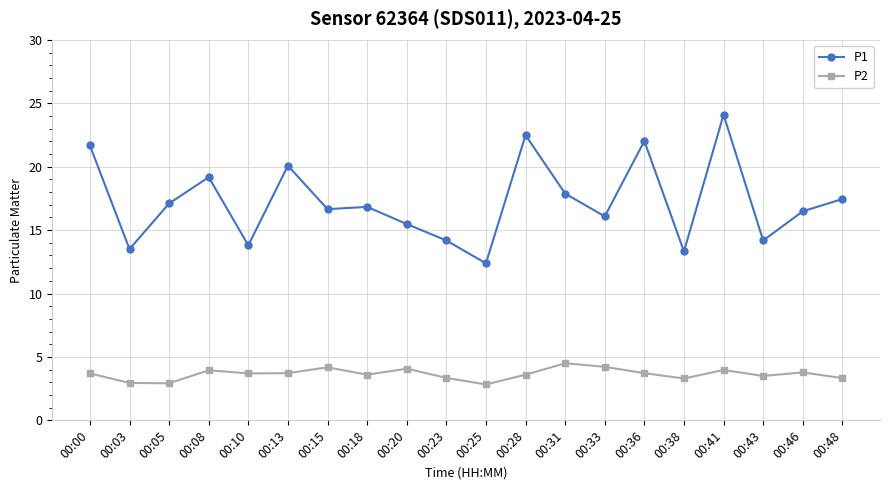

At 00:05, list the series in order from smallest to largest.

P2, P1